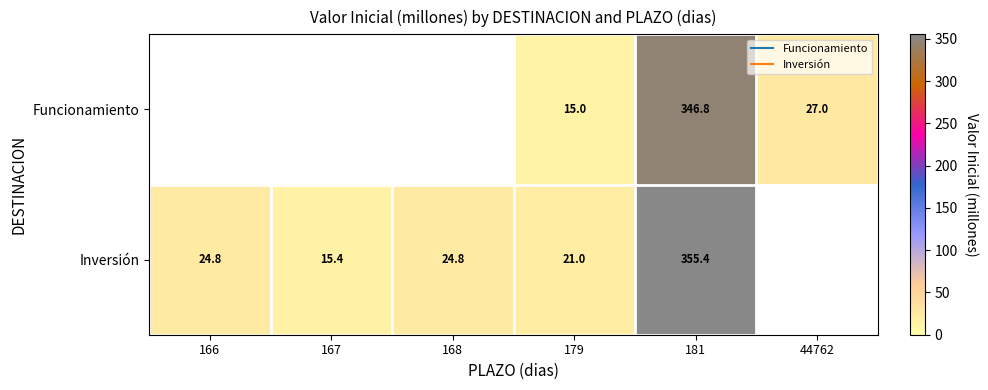

Rank the series at 179 from highest to lowest value.

Inversión, Funcionamiento